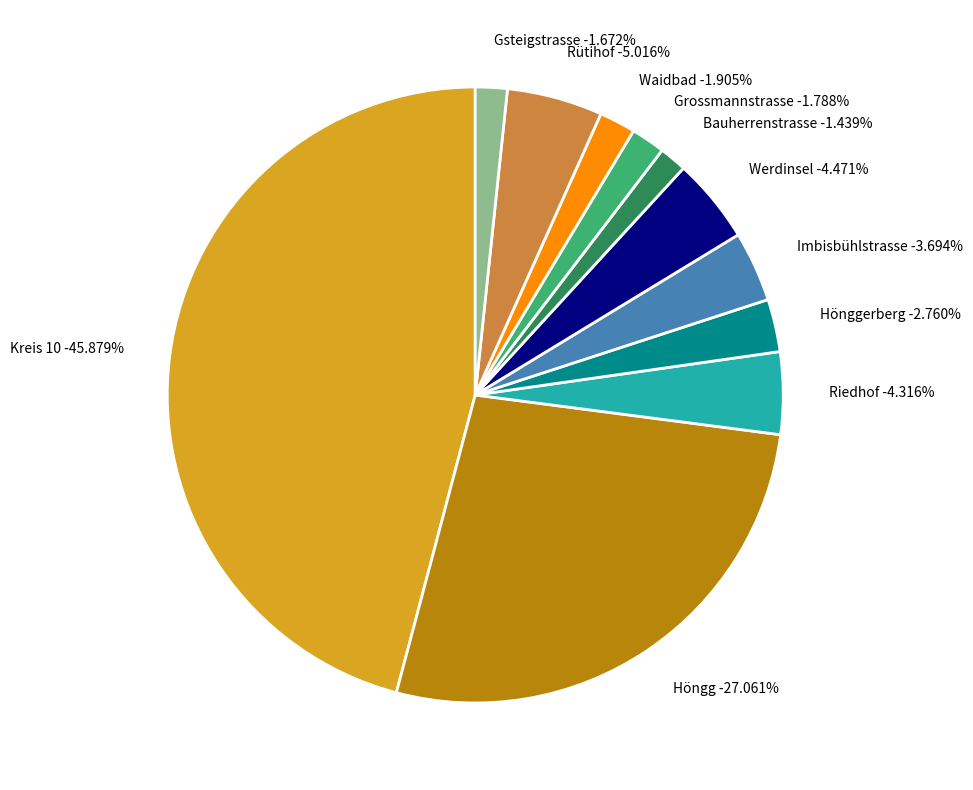

What percentage is the Grossmannstrasse slice, to the nearest percent?

2%